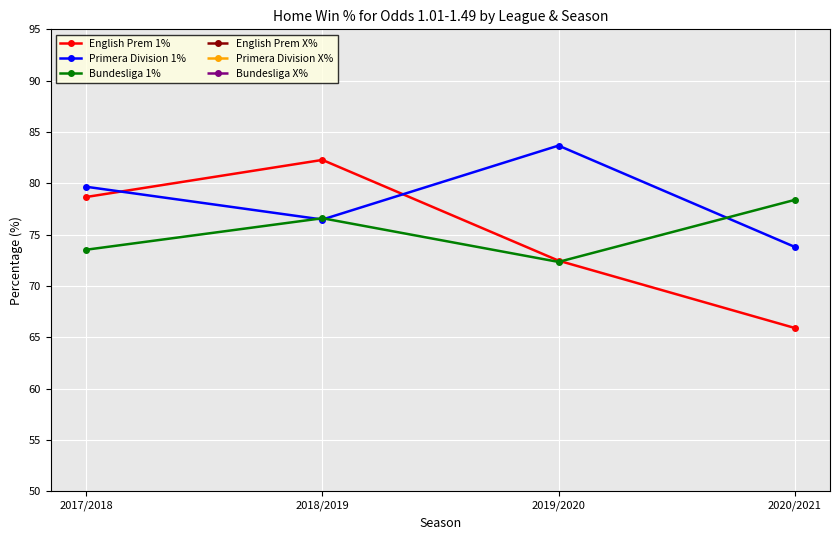

The English Prem X% series shows 2.3 at 2018/2019. True or false?

False